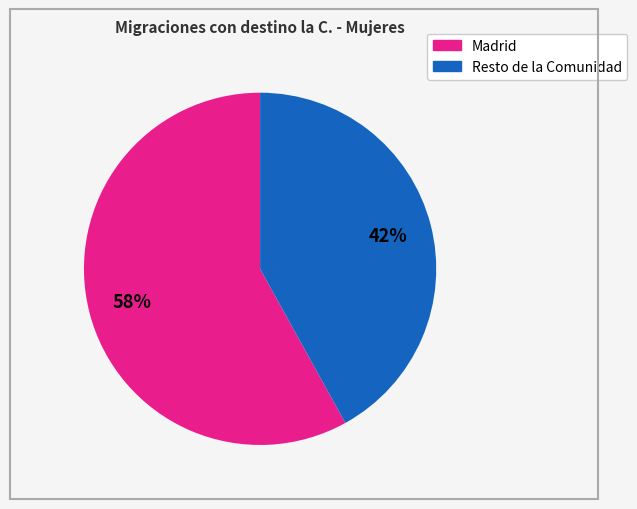

Is there a majority slice in this chart?

Yes